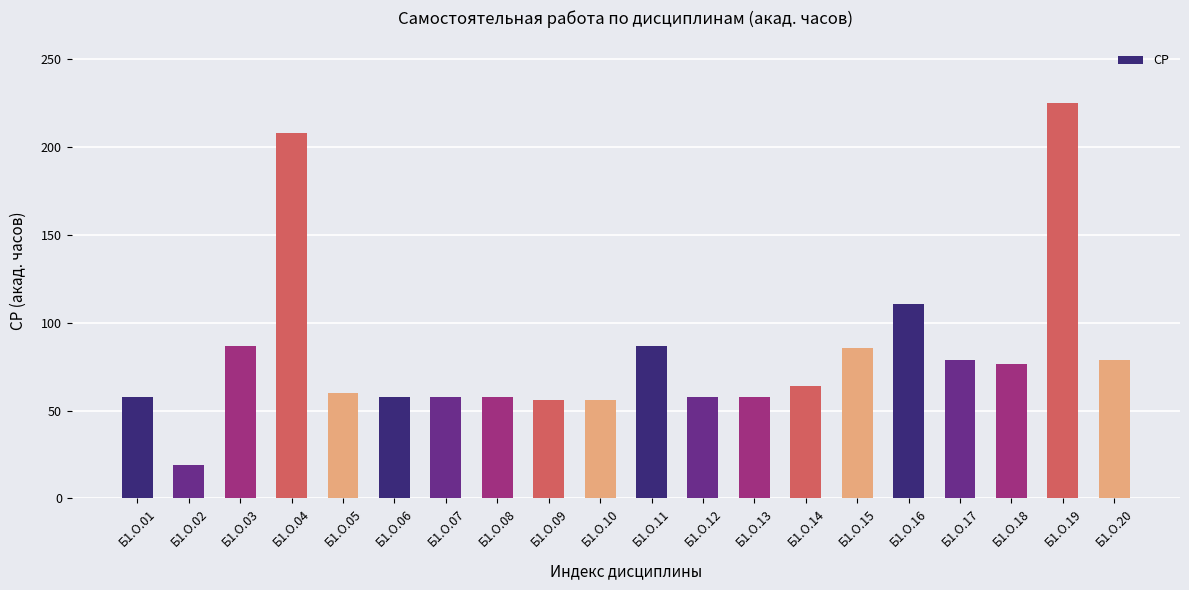

Approximately how many times larger is the value at Б1.О.03 compared to Б1.О.12?

1.5